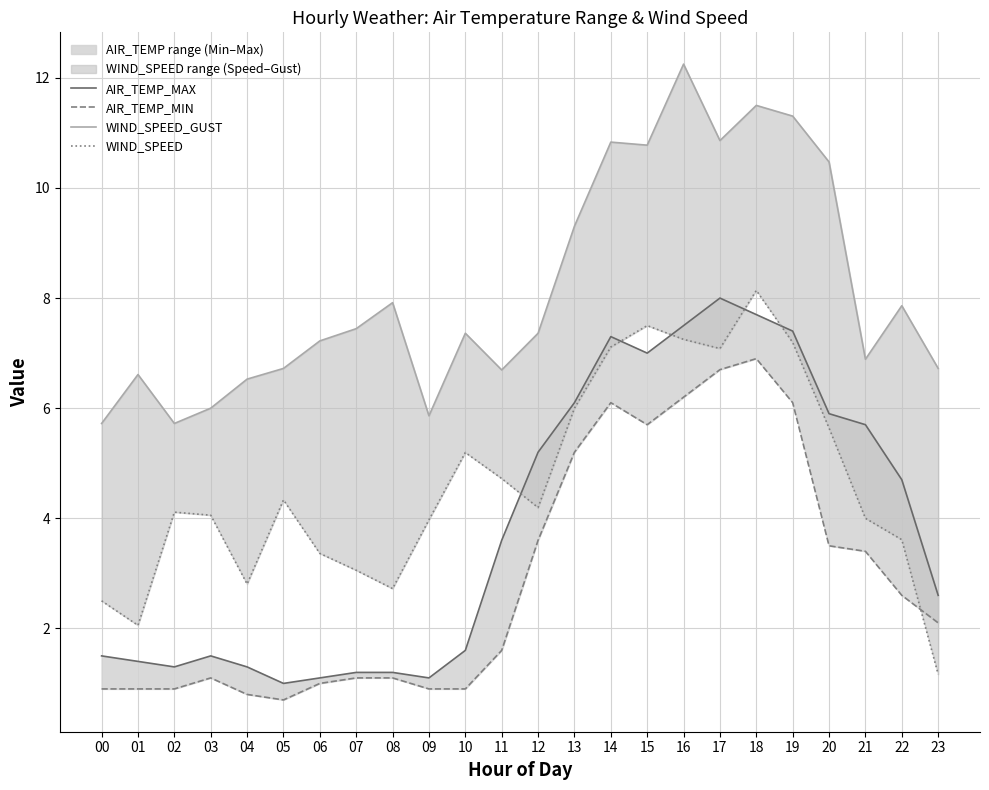

At which category is the sum across all series the highest?

18